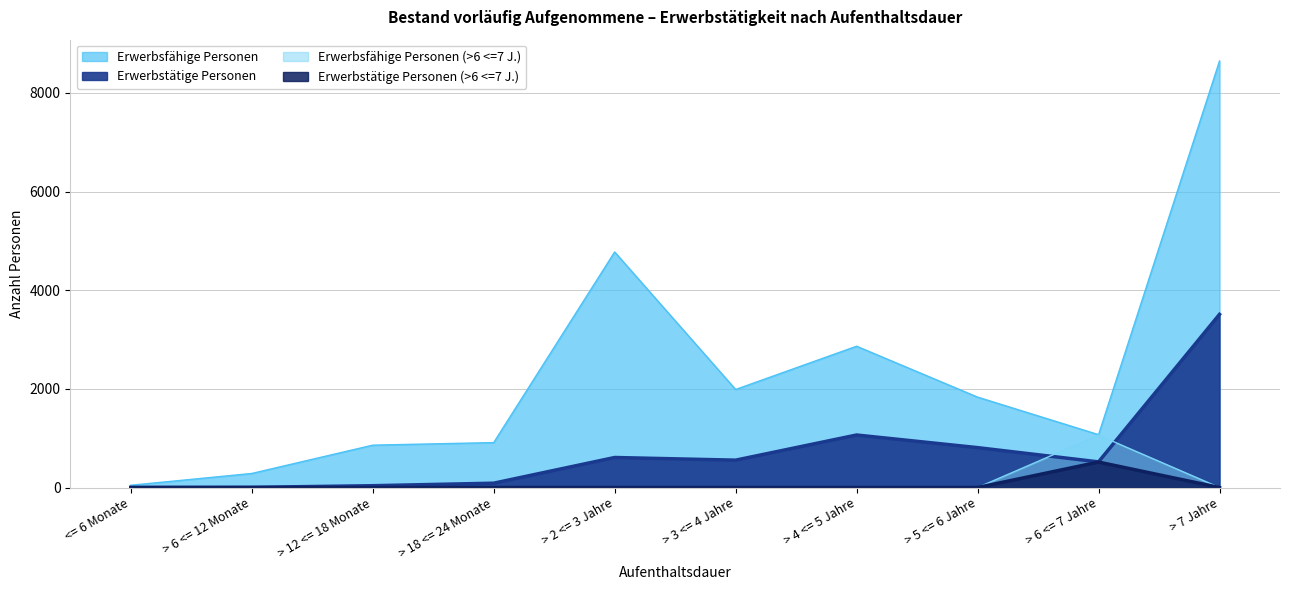

What is the average value of the Erwerbstätige Personen series?

720